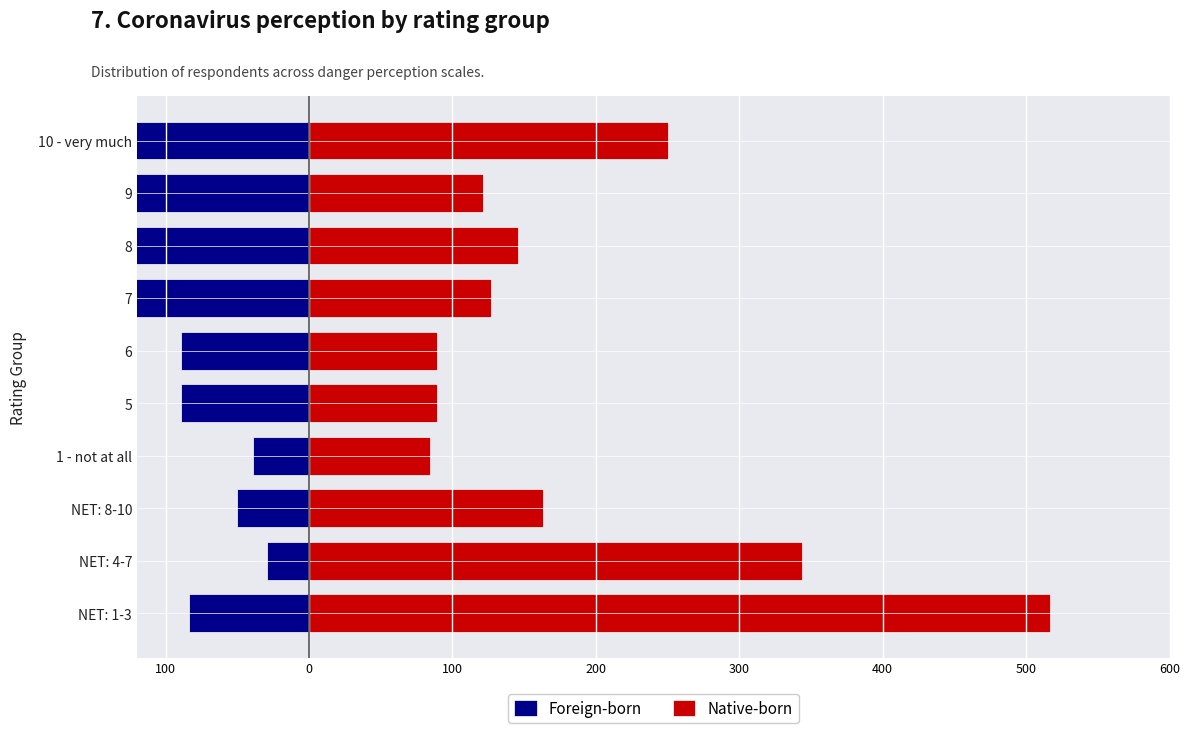

What is the average value of the Native-born series?

193